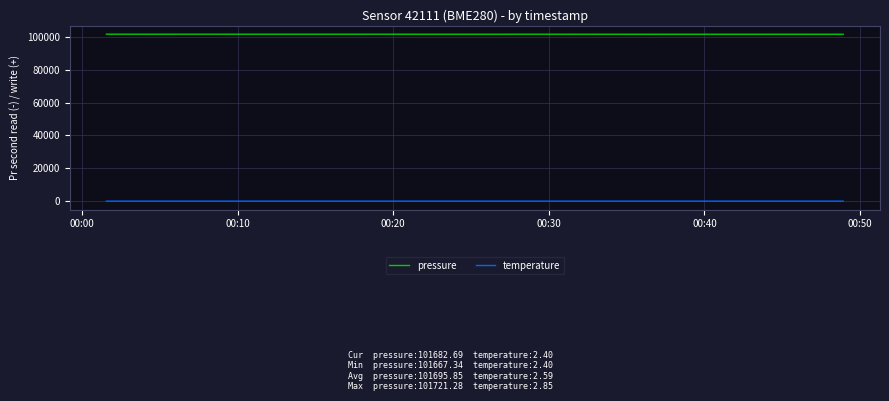

List the series in order of their overall mean, lowest first.

temperature, pressure